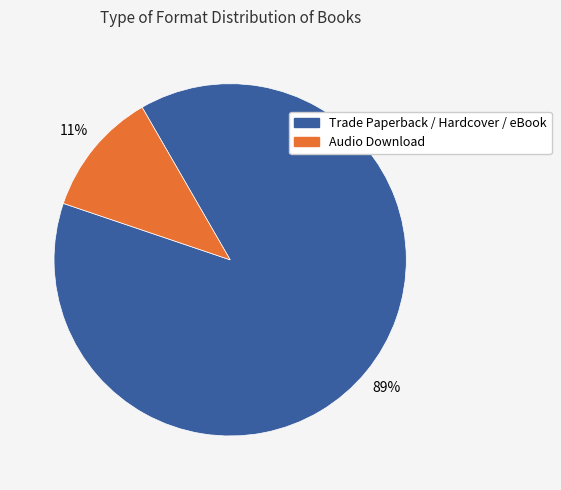

To the nearest percent, what is the average slice percentage?

50%